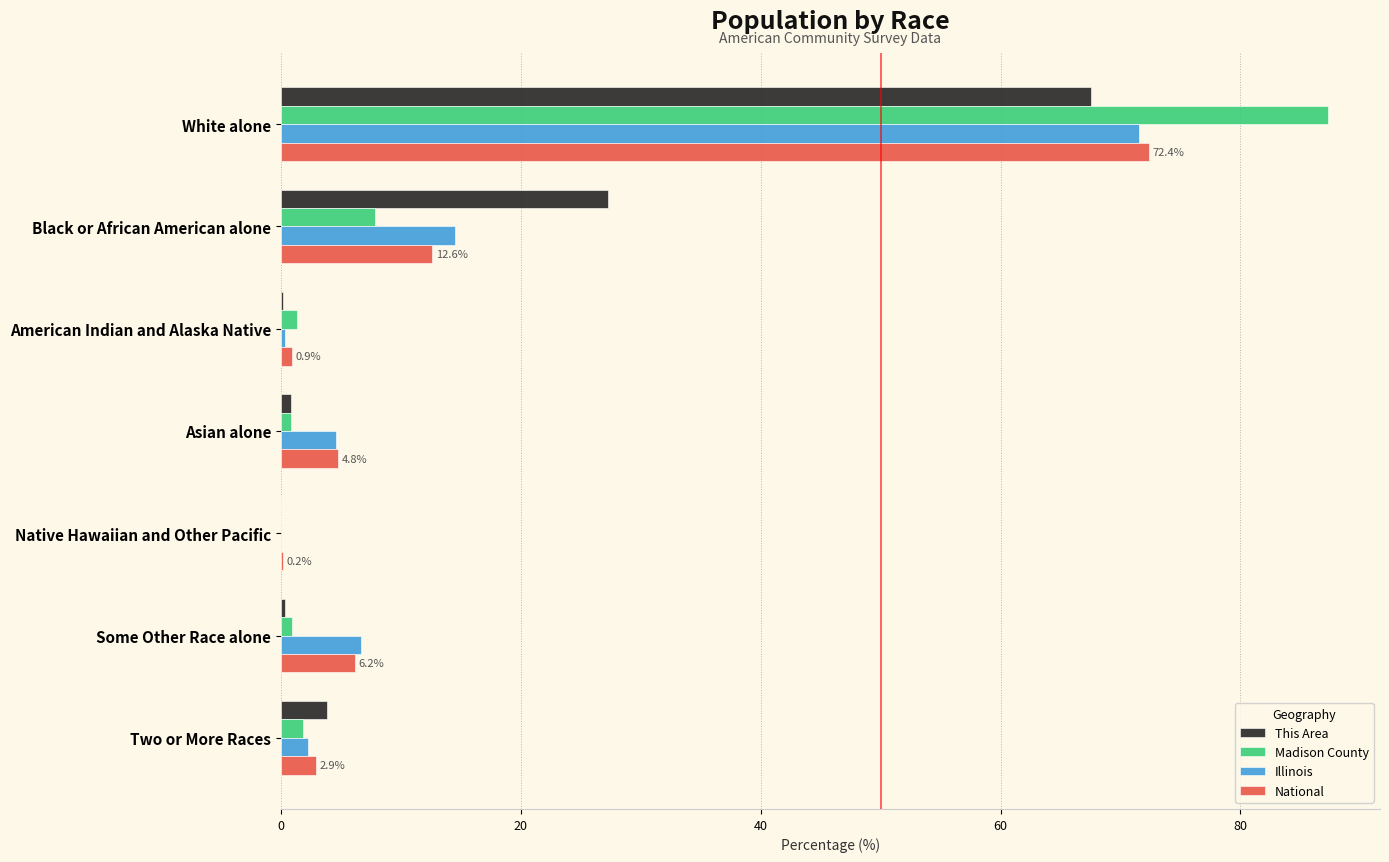

At which category is the sum across all series the highest?

White alone